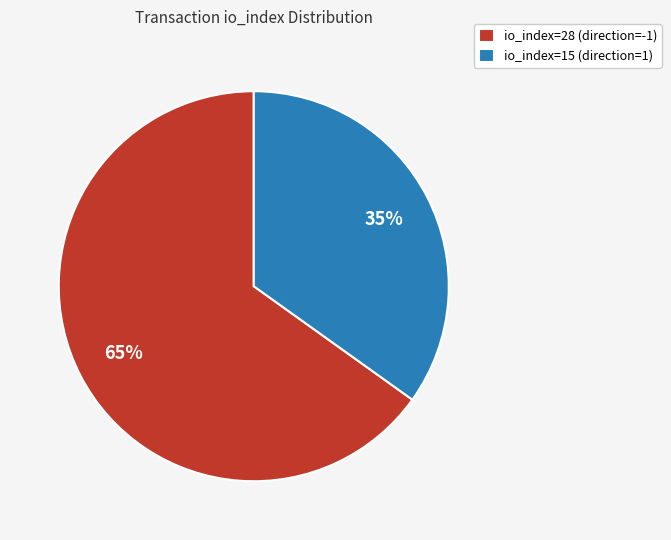

What is the ratio of the value at io_index=15 (direction=1) to the value at io_index=28 (direction=-1)?

0.5